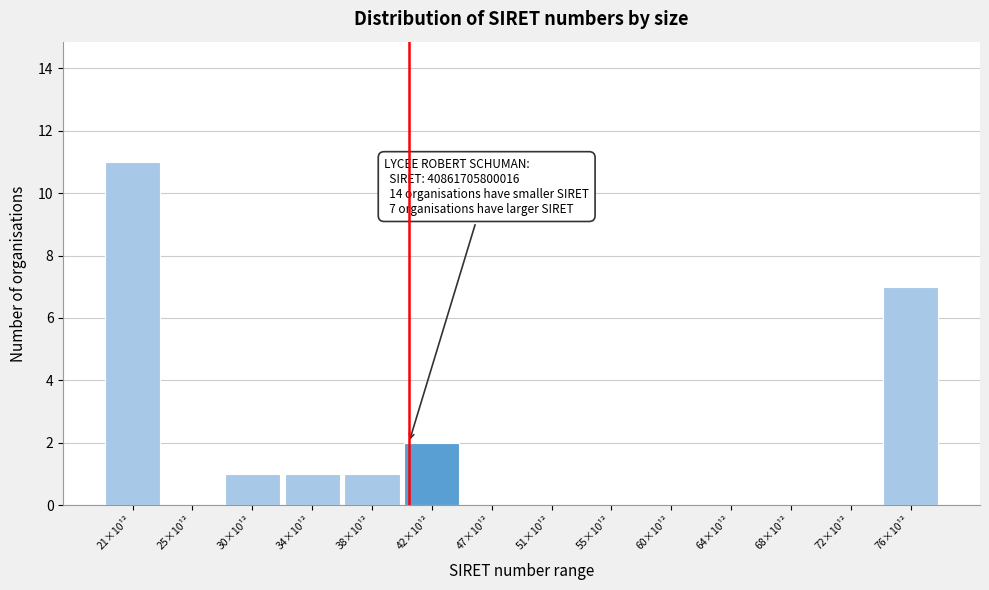

Reading left to right, extract all data points from this chart.

21×10¹²=11	25×10¹²=0	30×10¹²=1	34×10¹²=1	38×10¹²=1	42×10¹²=2	47×10¹²=0	51×10¹²=0	55×10¹²=0	60×10¹²=0	64×10¹²=0	68×10¹²=0	72×10¹²=0	76×10¹²=7